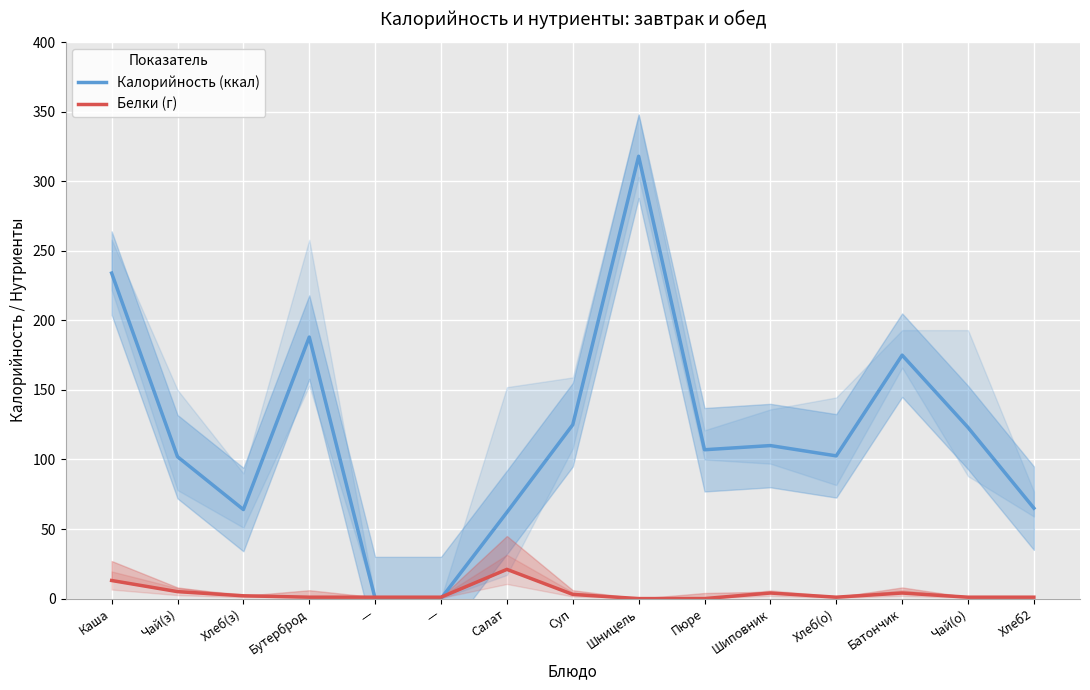

Reading left to right, transcribe all the data shown in this chart.

Калорийность (ккал): 234.0	102.0	64.0	188.0	0.0	0.0	62.0	125.0	318.0	107.0	110.0	102.6	175.0	123.0	65.0
Белки (г): 13.0	5.0	2.0	1.0	1.0	1.0	21.0	3.0	0.0	0.0	4.0	1.0	4.0	1.0	1.0